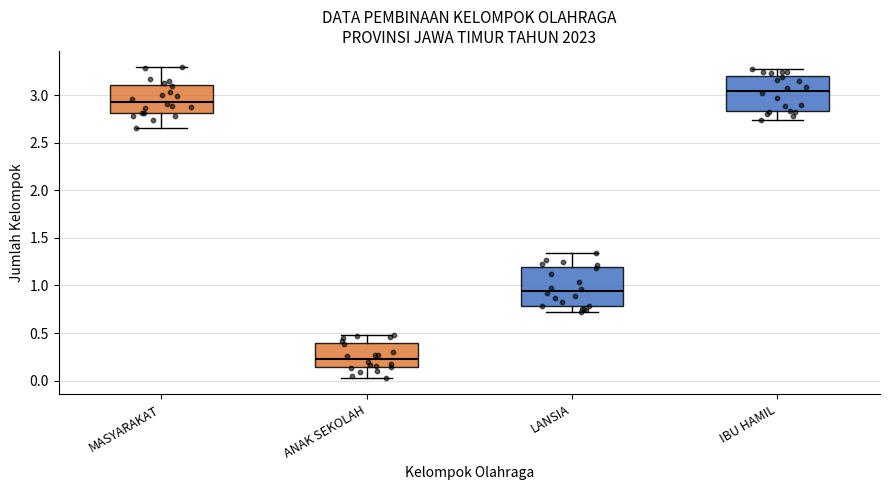

Reading left to right, read every box against the y-axis: the position of its median line, the range the box covers, and the ends of its whiskers. The values are not printed on the chart, so give them approximately, as read against the axis.

MASYARAKAT: median 2.95, box 2.80 to 3.10, whiskers 2.65 to 3.30
ANAK SEKOLAH: median 0.25, box 0.15 to 0.40, whiskers 0.00 to 0.50
LANSIA: median 0.95, box 0.80 to 1.20, whiskers 0.70 to 1.35
IBU HAMIL: median 3.05, box 2.85 to 3.20, whiskers 2.75 to 3.30